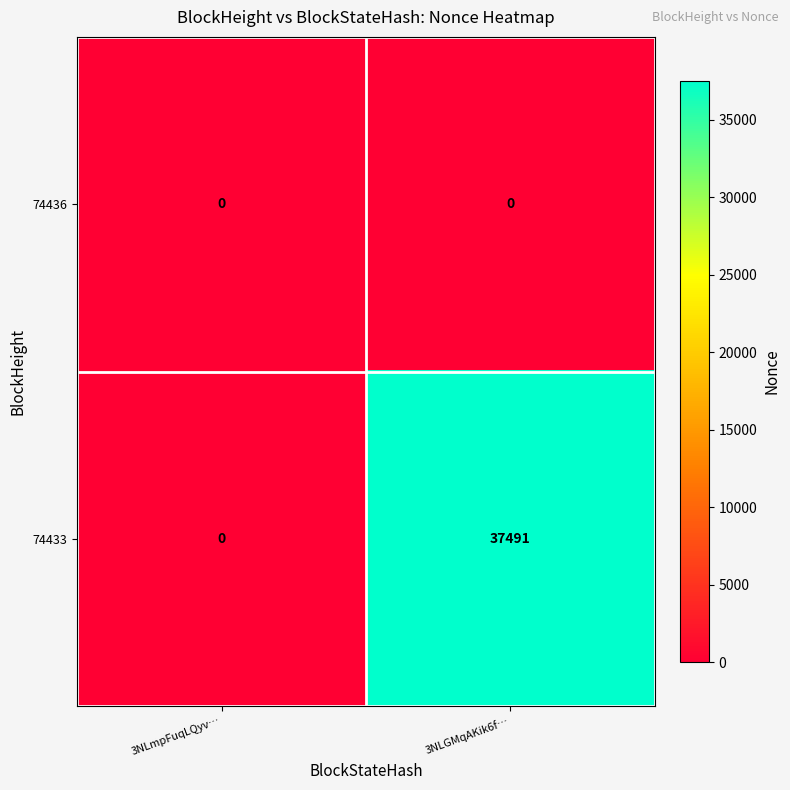

Which series has the largest total across all categories?

74433